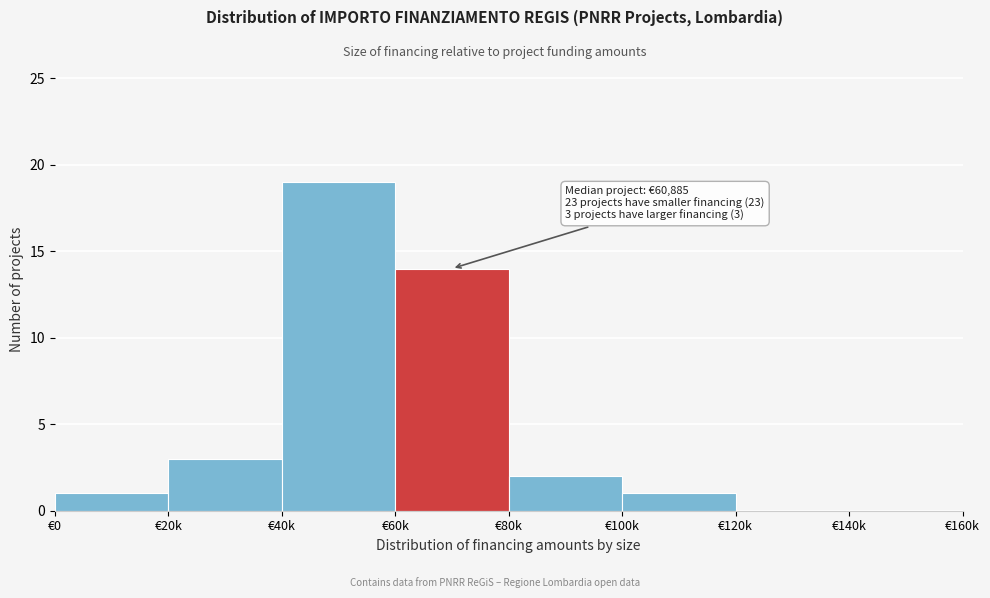

Reading left to right, what are all the values shown in this chart?

€0=1	€20k=3	€40k=19	€60k=14	€80k=2	€100k=1	€120k=0	€140k=0